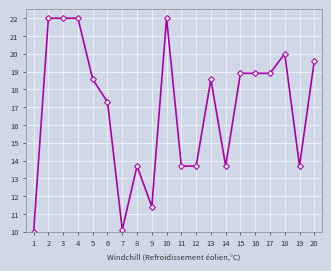

How many distinct data groups are displayed?

1